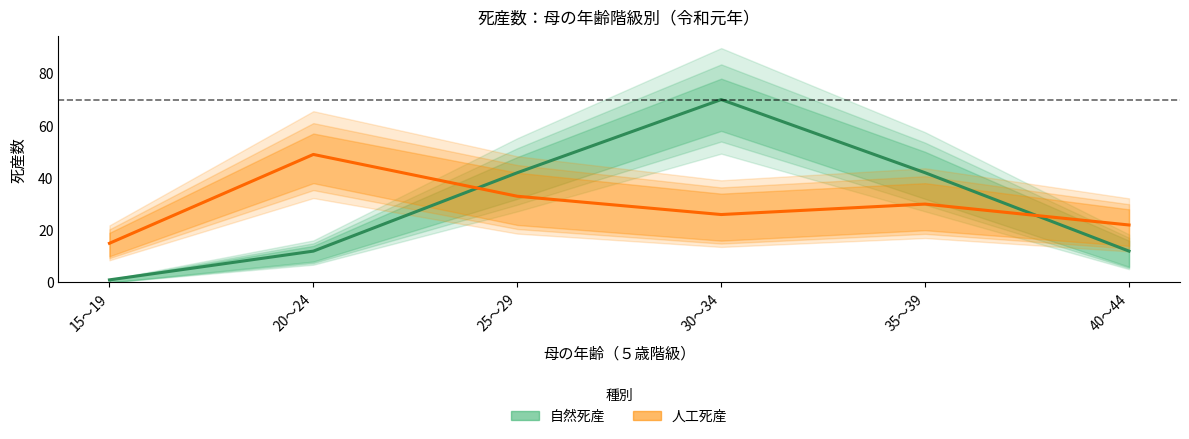

How many data points in 人工死産 are less than 30?

3